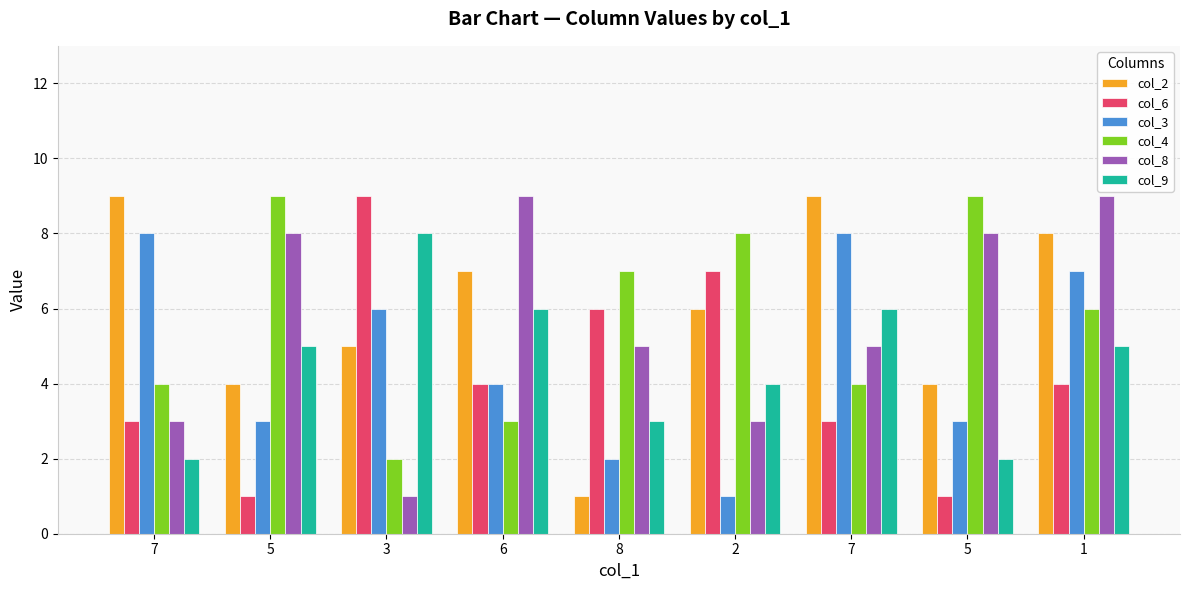

What is the value of the col_3 bar at the 6th from the left?

1